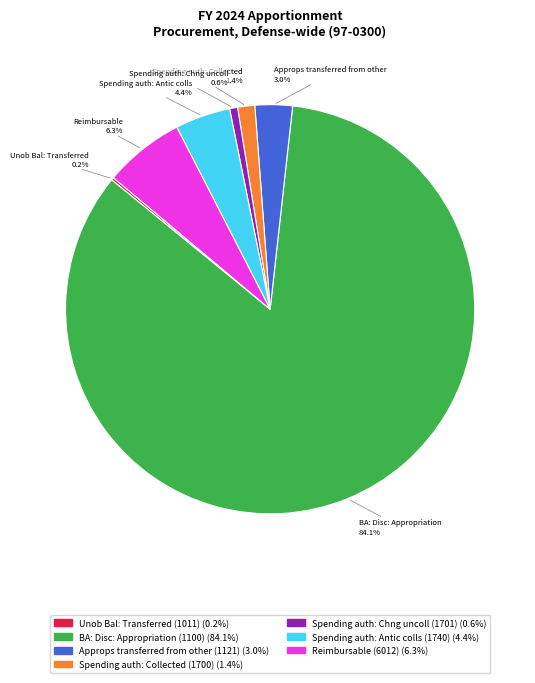

How much of the chart is everything except Approps transferred from other (1121)?

97.0%